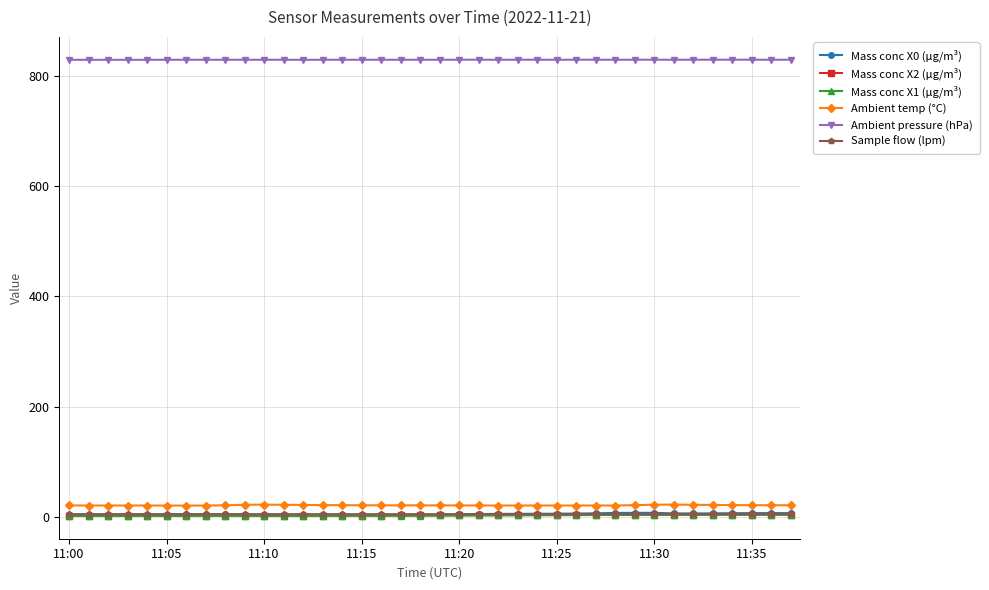

At how many categories does at least one series exceed 578?

38